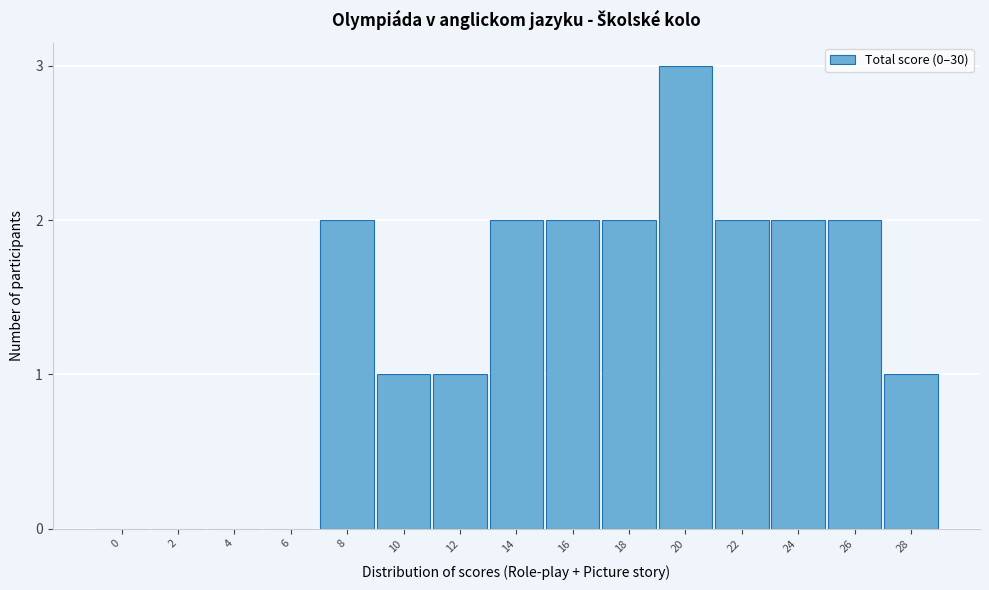

Reading right to left, transcribe all the data shown in this chart.

28=1	26=2	24=2	22=2	20=3	18=2	16=2	14=2	12=1	10=1	8=2	6=0	4=0	2=0	0=0